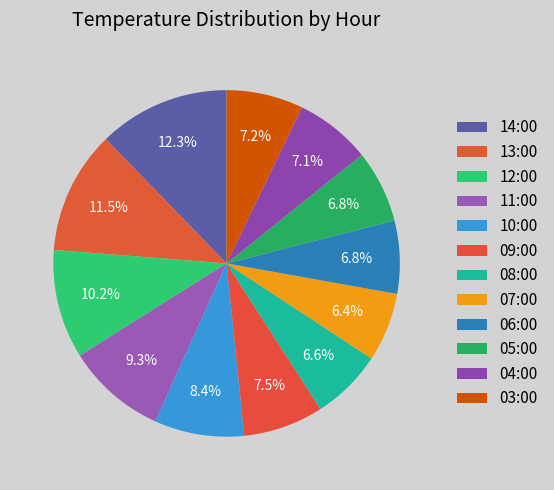

Count the number of slices in the pie.

12